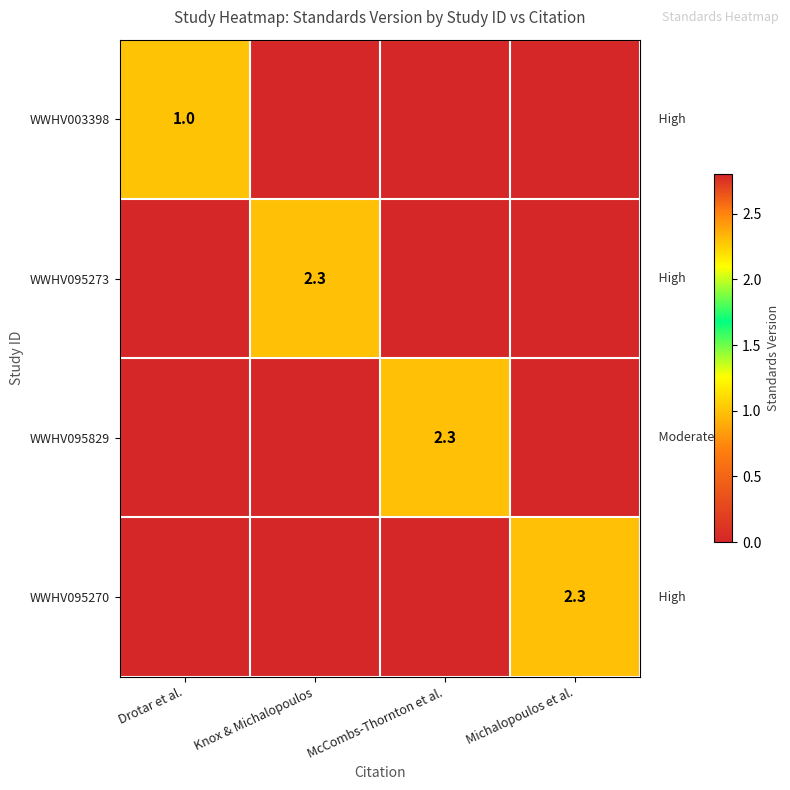

The WWHV003398 series shows 1.0 at Drotar et al.. True or false?

True